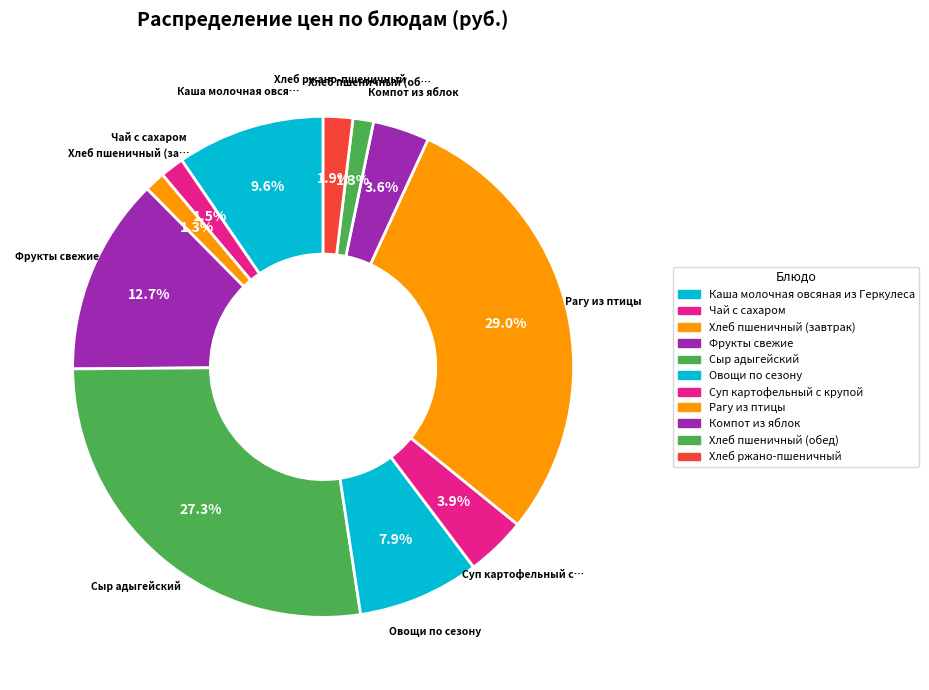

To the nearest percent, what is the difference between the largest and smallest slice percentages?

28%